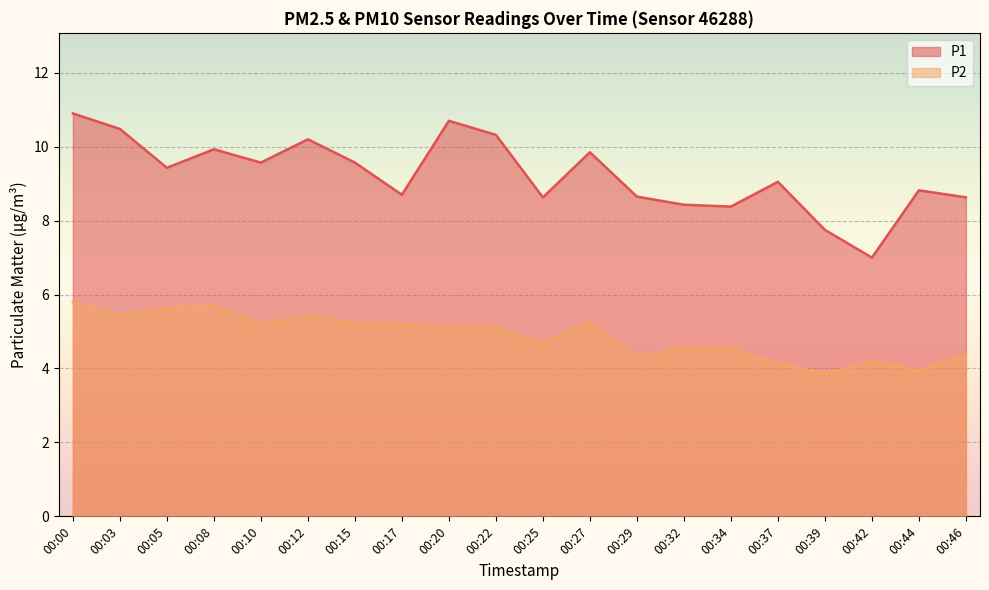

What is the sum of the P1 values at 00:00 and 00:20?

21.6